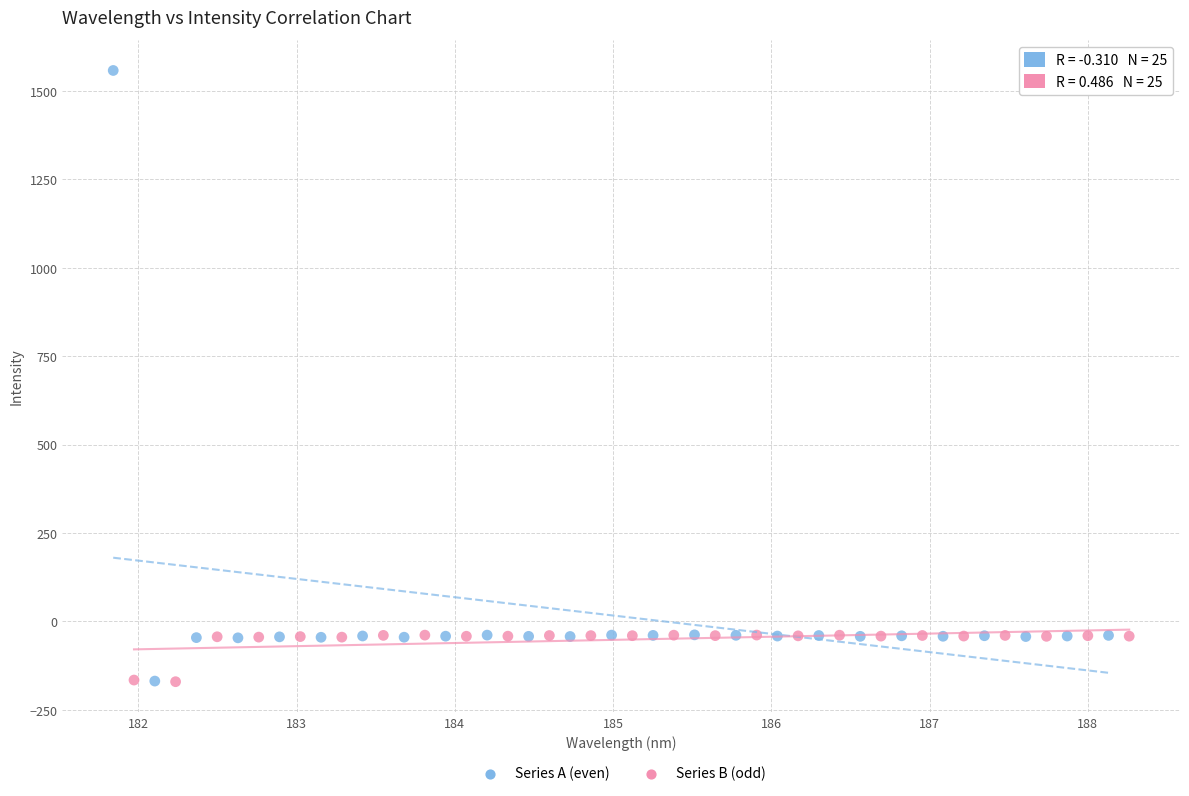

Which series has the widest spread of Y values?

Series A (even)